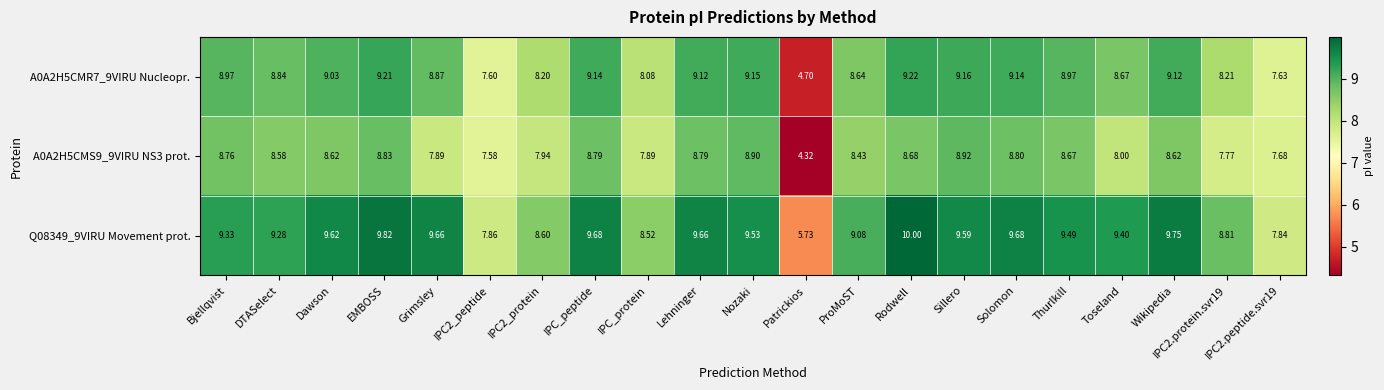

At which label does A0A2H5CMR7_9VIRU Nucleopr. reach its minimum?

Patrickios